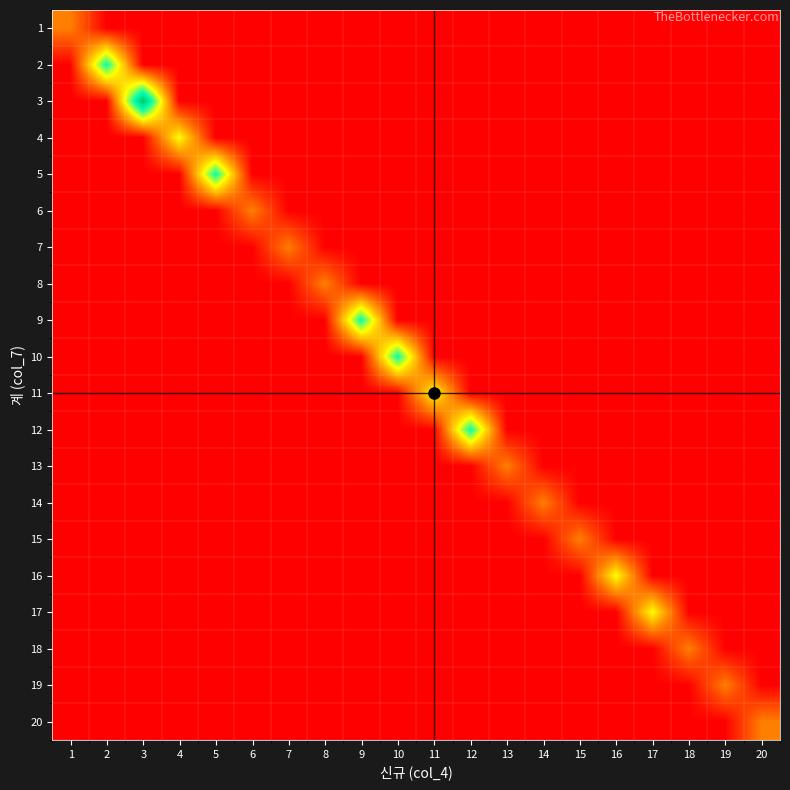

Which series has the largest range (max minus min)?

3